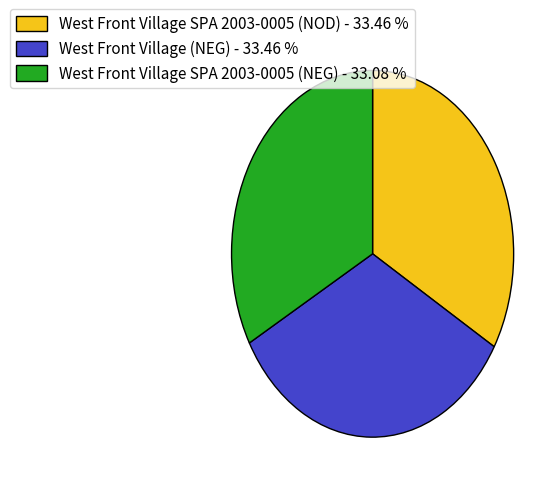

Do West Front Village SPA 2003-0005 (NOD) - 33.46 % and West Front Village SPA 2003-0005 (NEG) - 33.08 % together represent more than half of the pie?

Yes